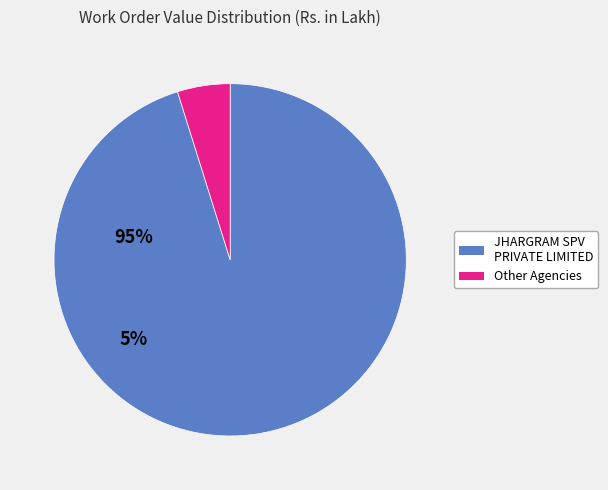

Does JHARGRAM SPV PRIVATE LIMITED represent more than half of the total?

Yes